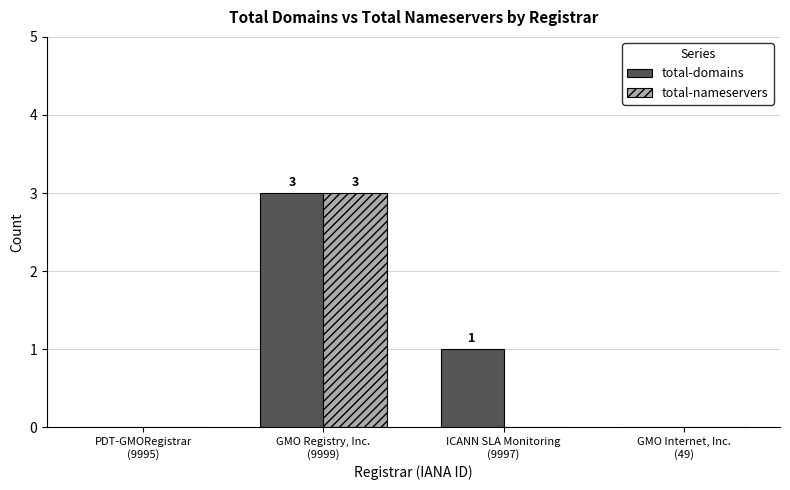

Count the number of categories in the chart.

4